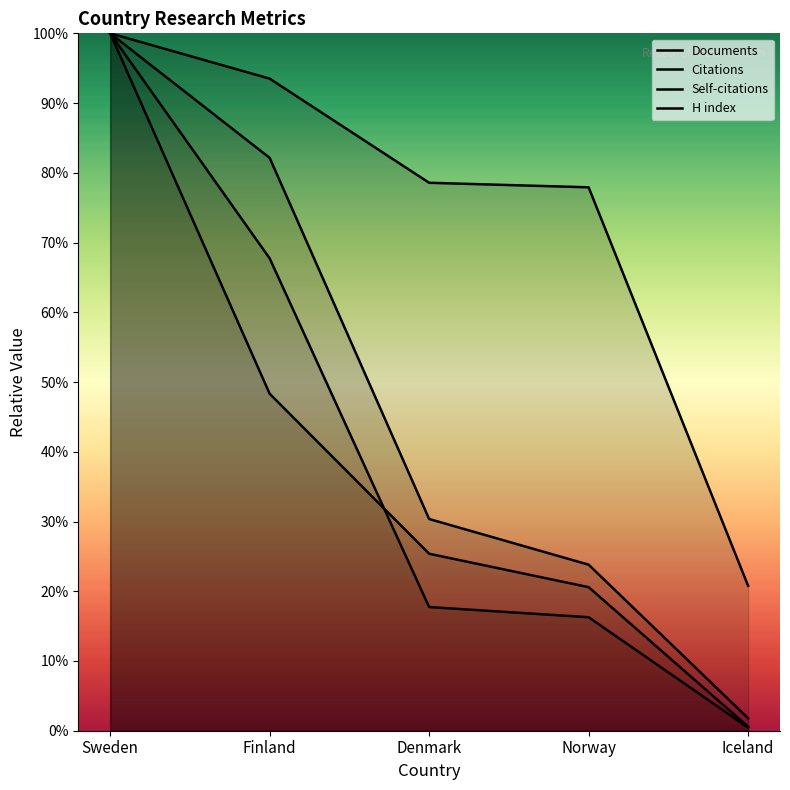

Which label corresponds to the smallest value in the chart?

Iceland